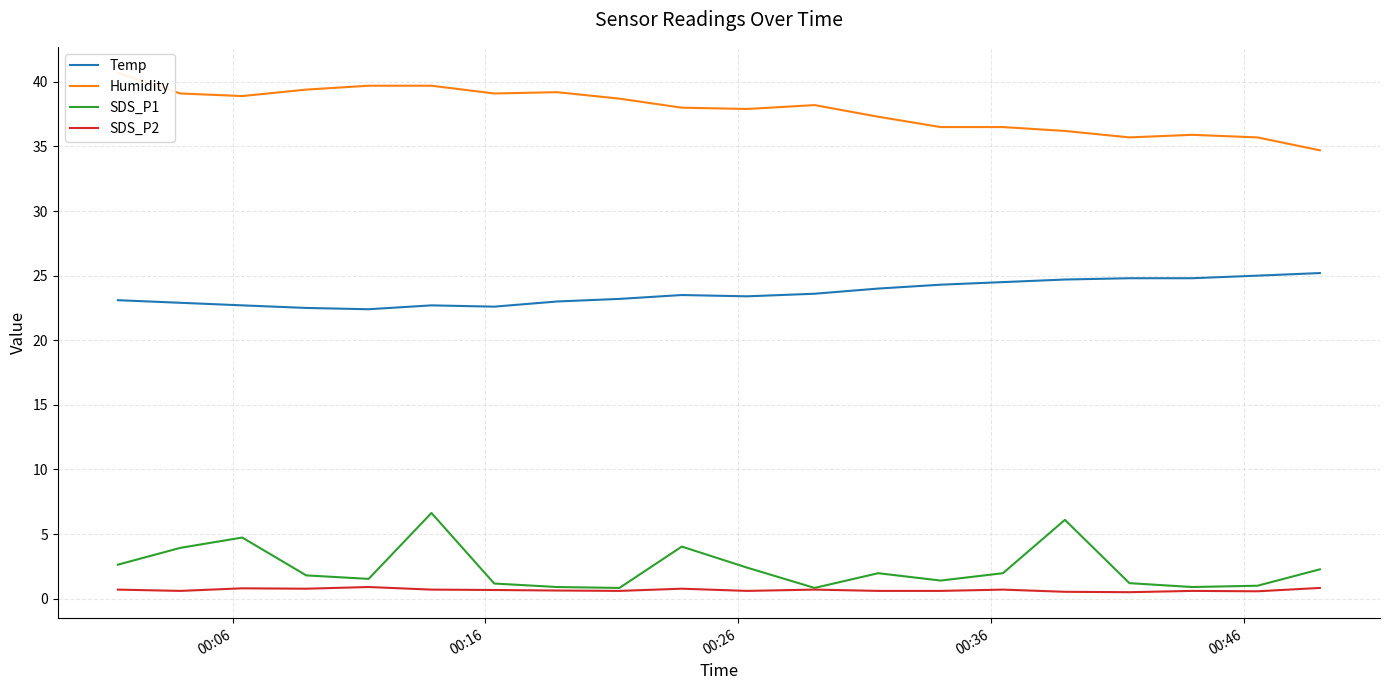

In Humidity, how many points are higher than both neighbors (excluding endpoints)?

3